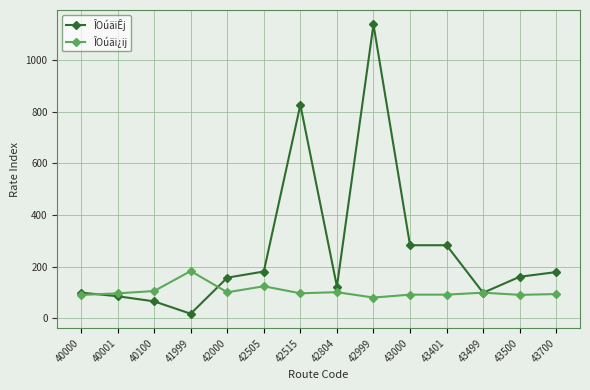

Rank the series by their average value, from highest to lowest.

ÎOúäiÊj, ÎOúäi¿ij